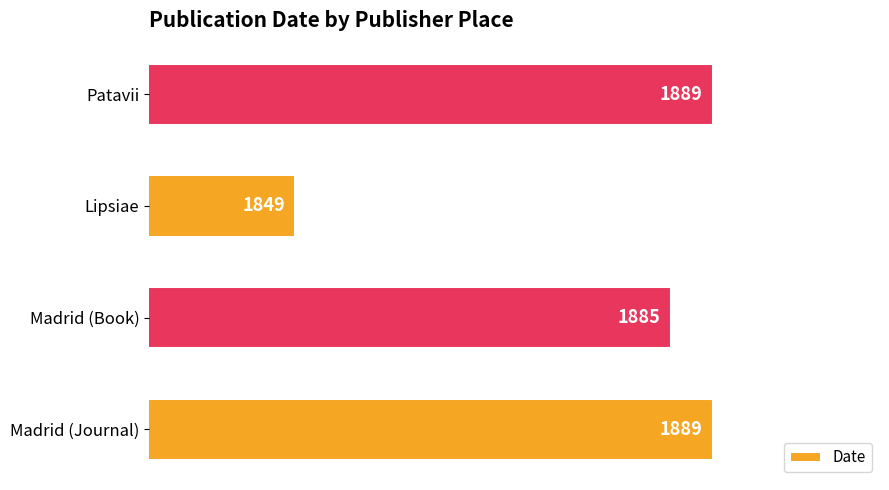

What is the average value?

1878